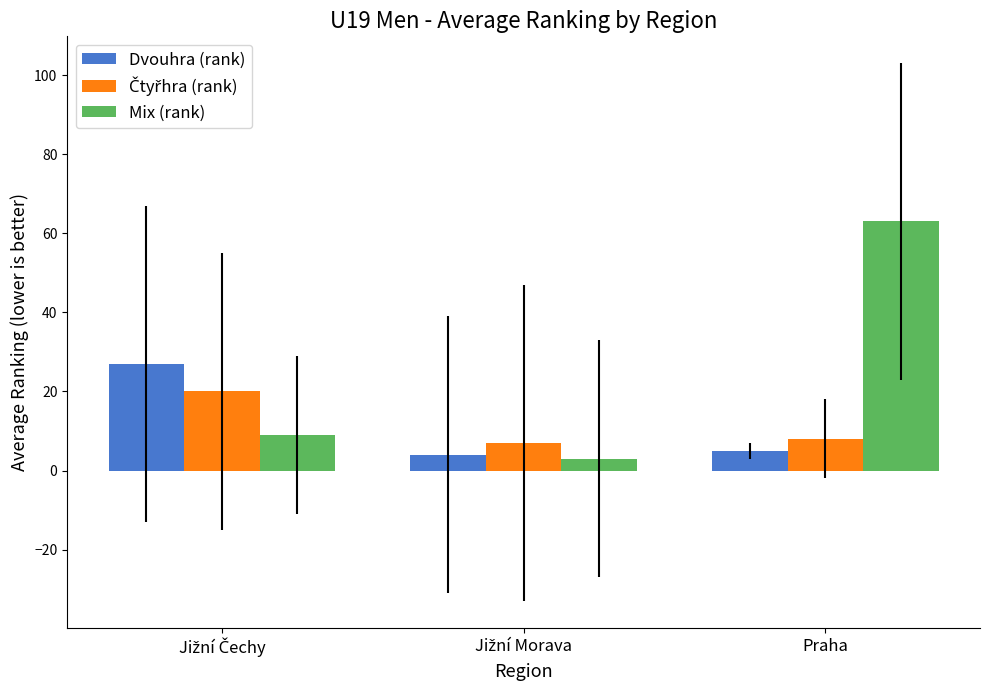

How many series are shown in this chart?

3